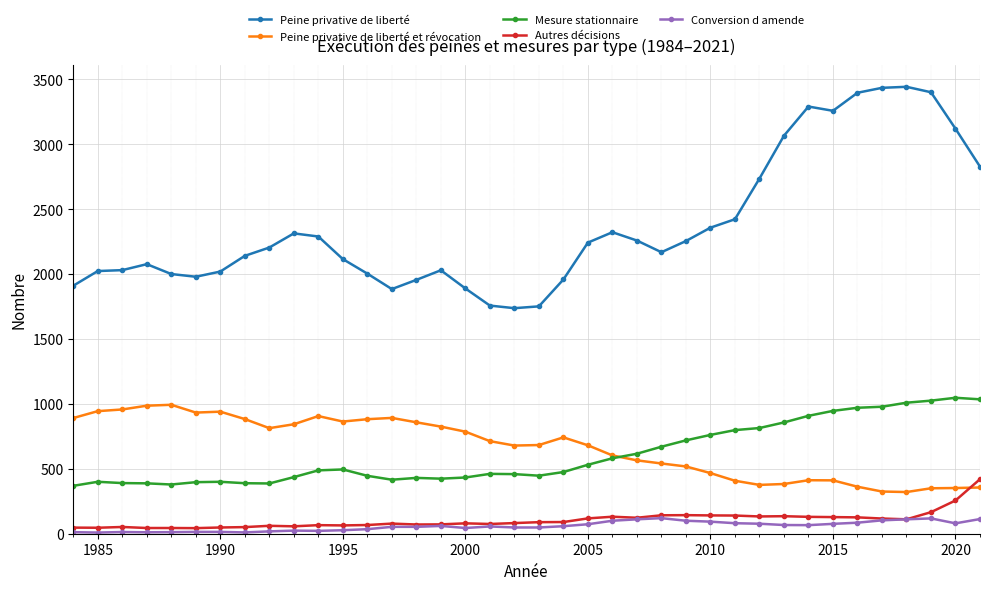

What is the value of the Peine privative de liberté et révocation point at the 36th from the left?

350